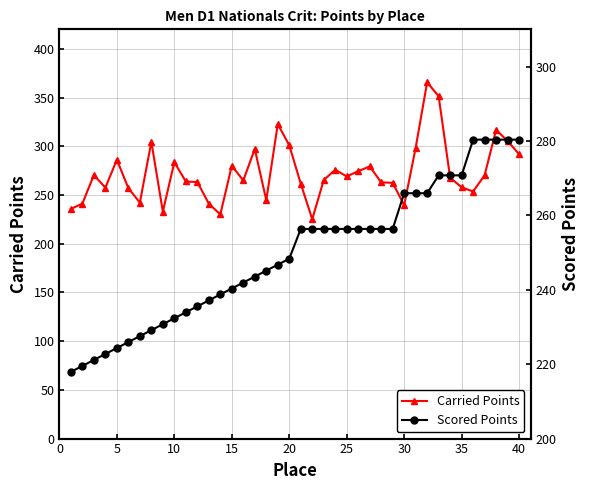

At how many categories does at least one series exceed 354?

1